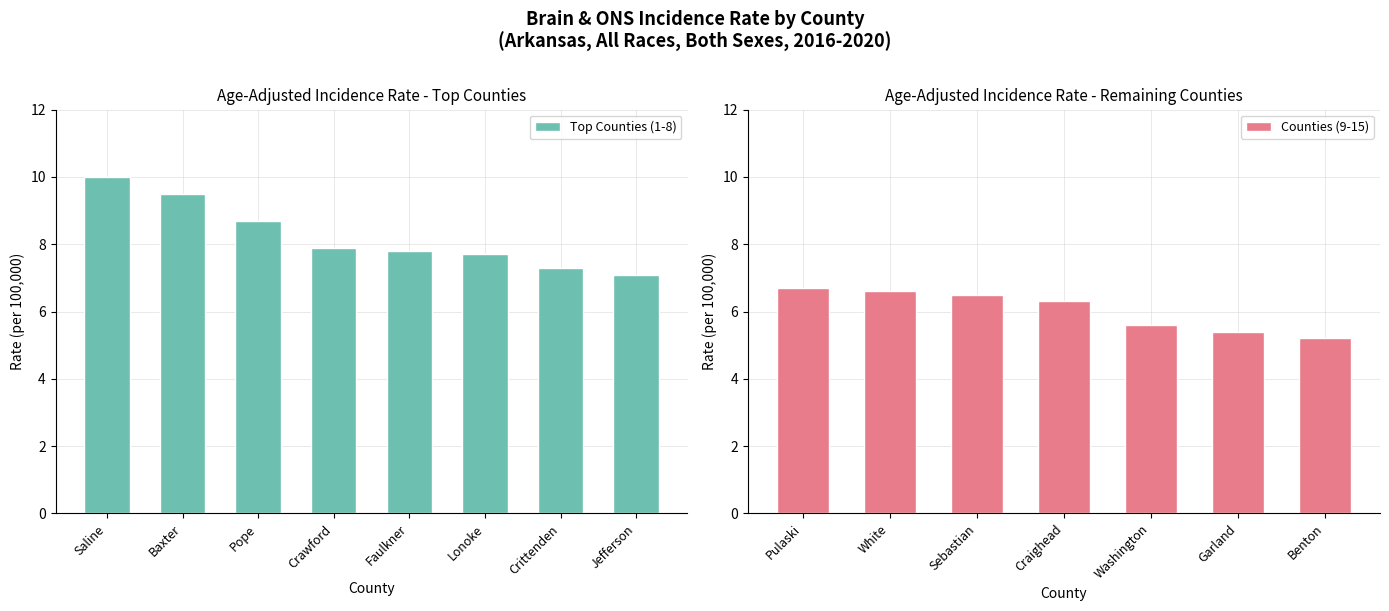

Reading left to right, what are all the values shown in this chart?

Saline=10.0	Baxter=9.5	Pope=8.7	Crawford=7.9	Faulkner=7.8	Lonoke=7.7	Crittenden=7.3	Jefferson=7.1	Pulaski=6.7	White=6.6	Sebastian=6.5	Craighead=6.3	Washington=5.6	Garland=5.4	Benton=5.2